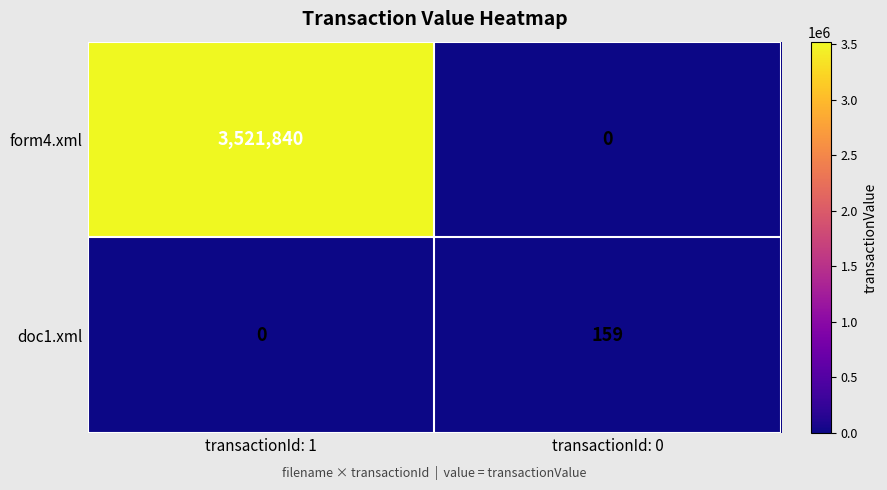

What is the sum of the doc1.xml values at transactionId: 0 and transactionId: 1?

159